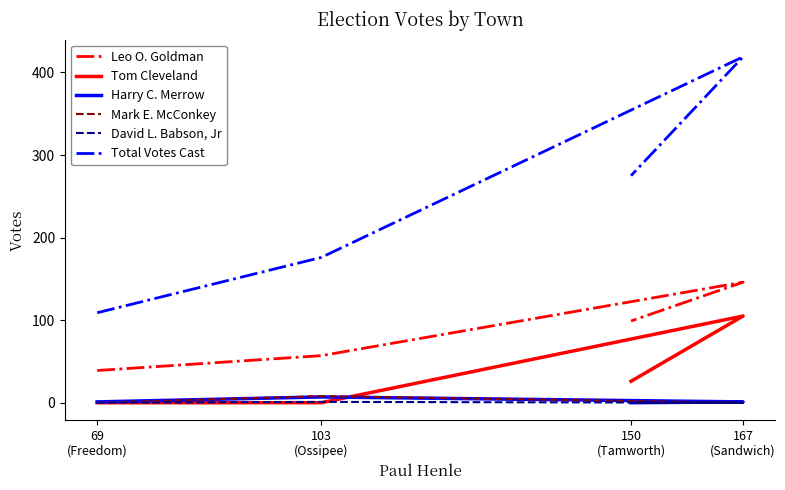

Reading right to left, list all the values displayed in this chart.

Leo O. Goldman: 99	146	57	39
Tom Cleveland: 26	105	0	0
Harry C. Merrow: 0	1	7	1
Mark E. McConkey: 0	0	8	0
David L. Babson, Jr: 0	0	1	0
Total Votes Cast: 275	419	176	109